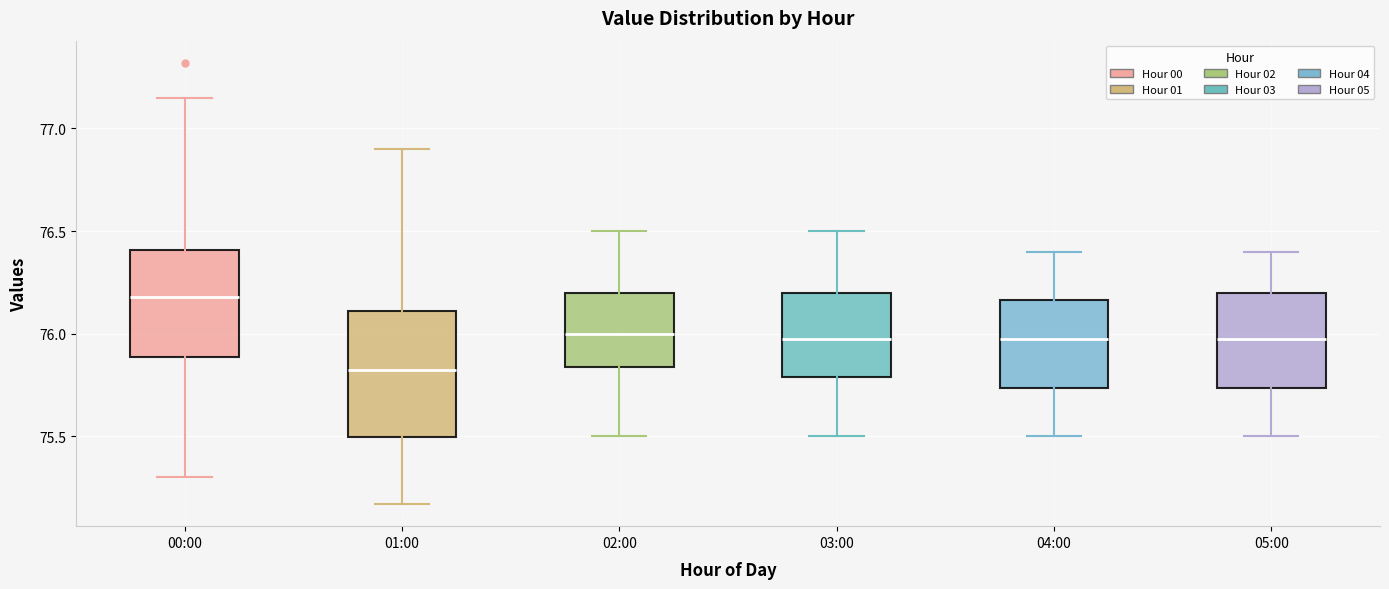

Which box's median line is the lowest?

01:00